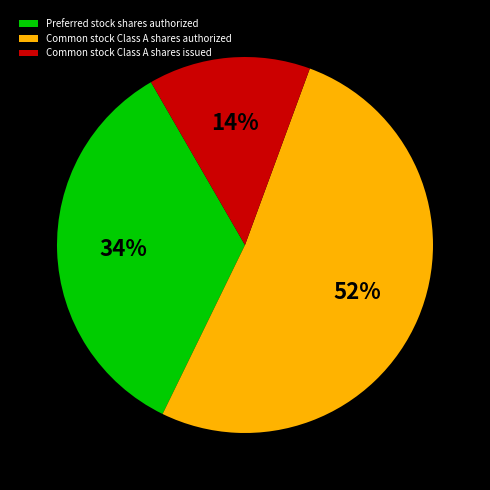

How many slices are in this pie chart?

3